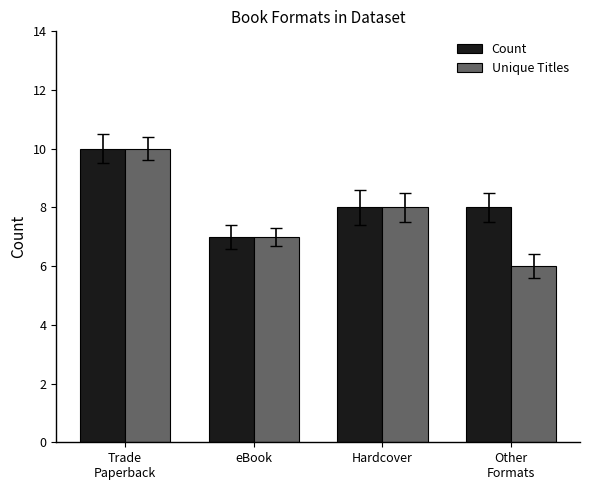

At which category is the sum across all series the highest?

Trade
Paperback